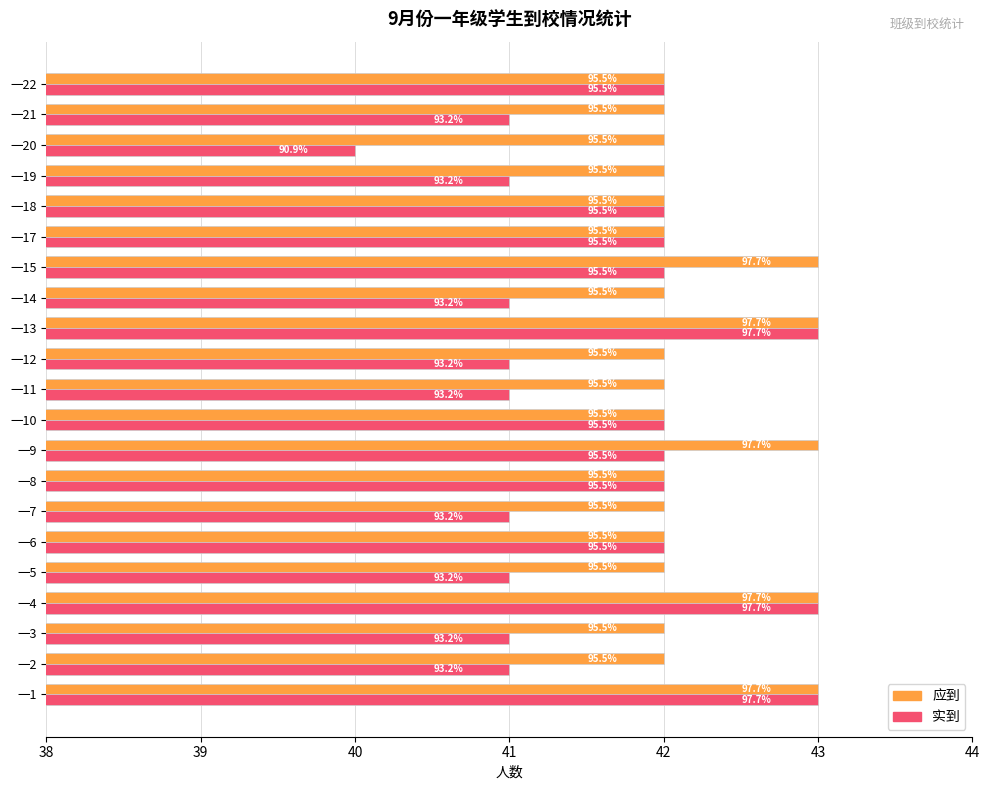

What is the difference between the maximum and minimum values in the 实到 series?

3